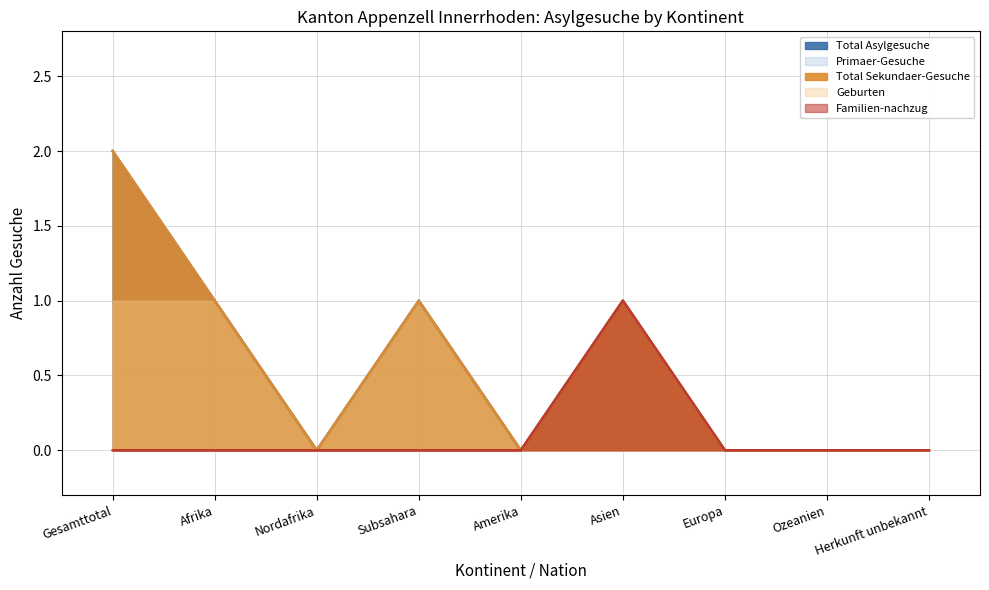

True or false: Total Sekundaer-Gesuche and Total Asylgesuche intersect in this chart.

False